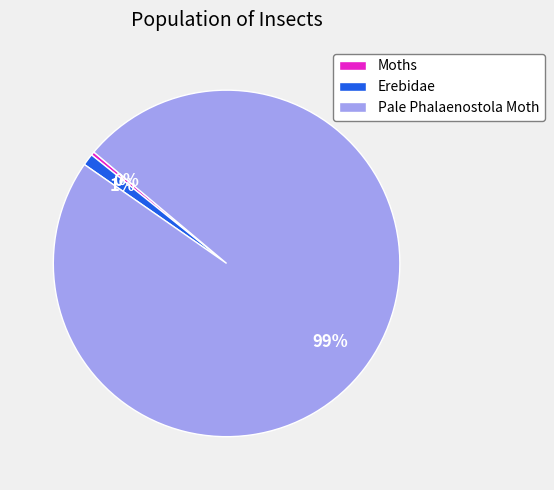

How many slices are in this pie chart?

3